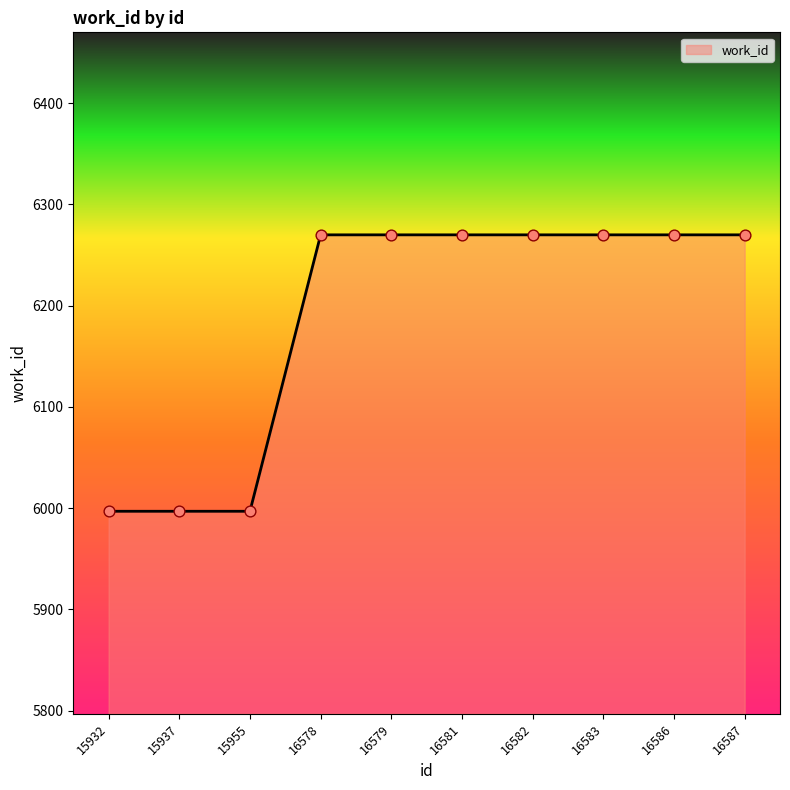

Which has a higher value, 15955 or 16587?

16587